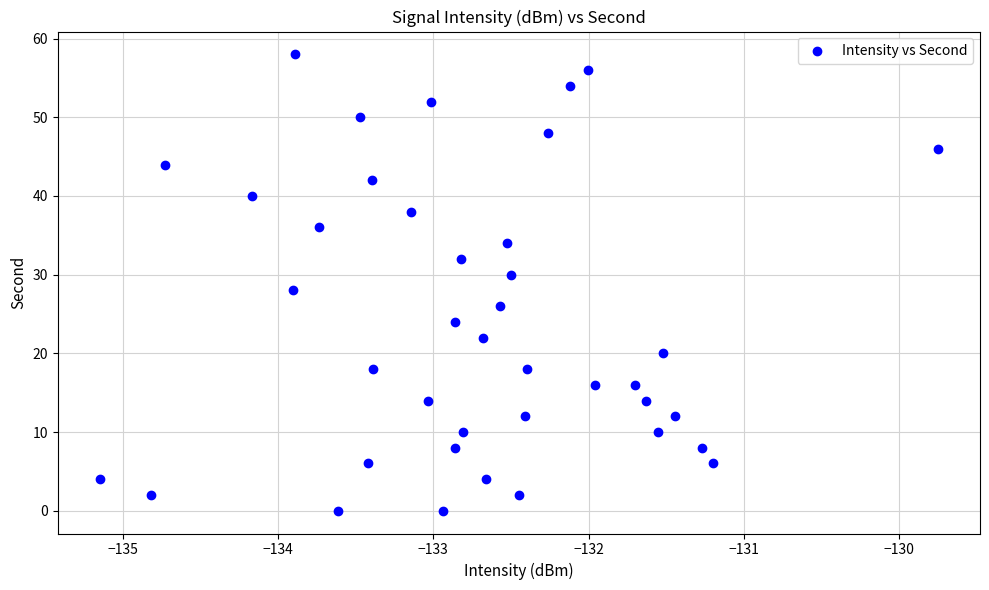

What is the range of Y values (max minus min)?

58